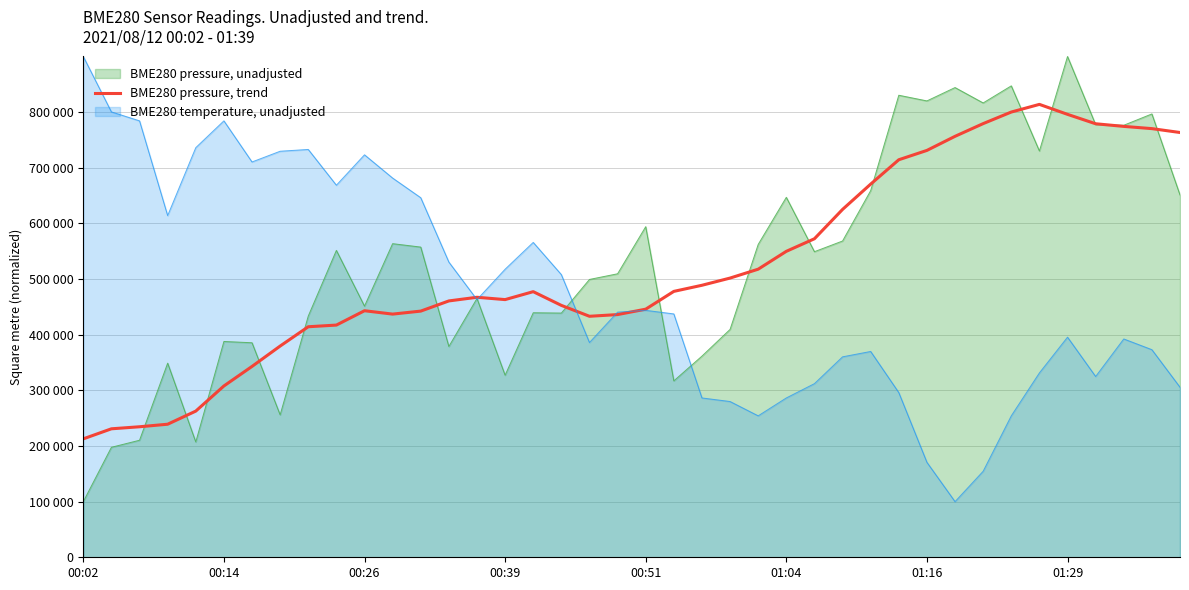

Does the chart display data point markers on the line(s)?

No